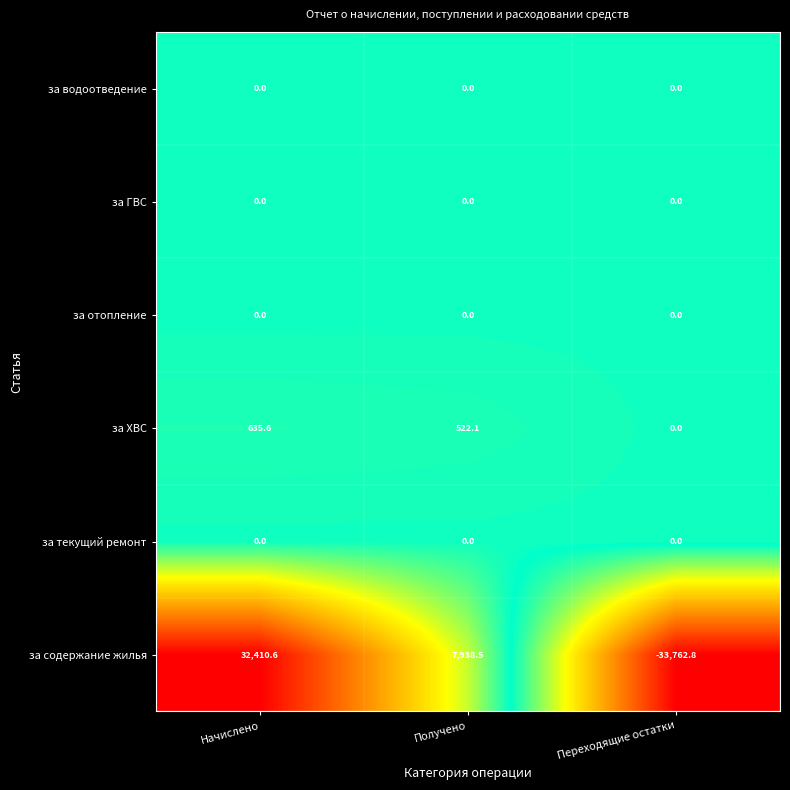

The value of за ХВС at Переходящие остатки is 389.1. True or false?

False